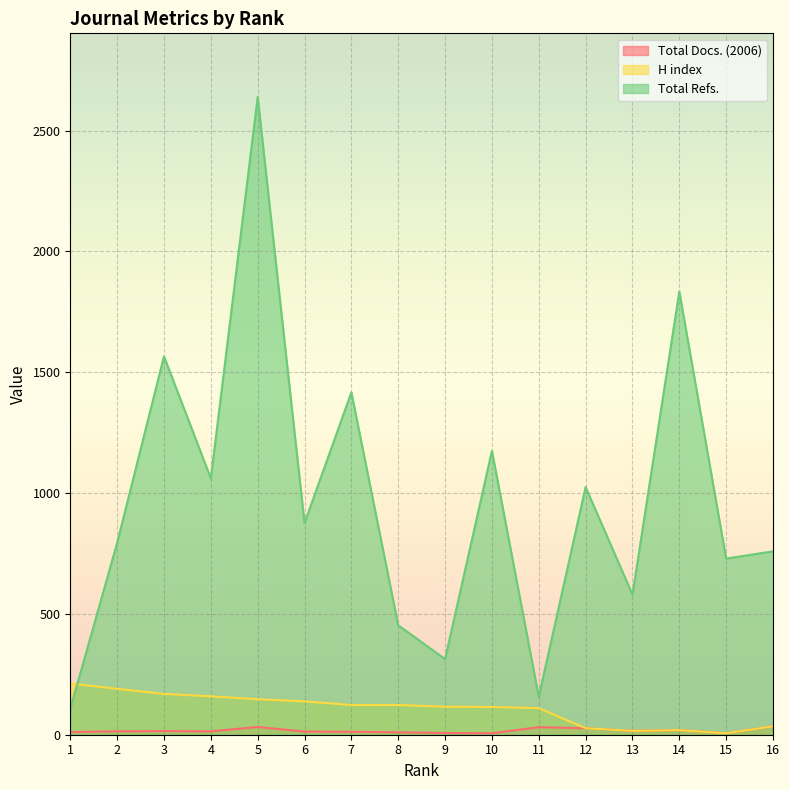

In Total Refs., how many points are higher than both neighbors (excluding endpoints)?

6